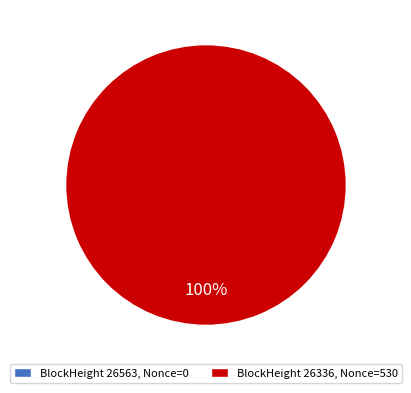

What is the change in value from 26563 to 26336?

+530